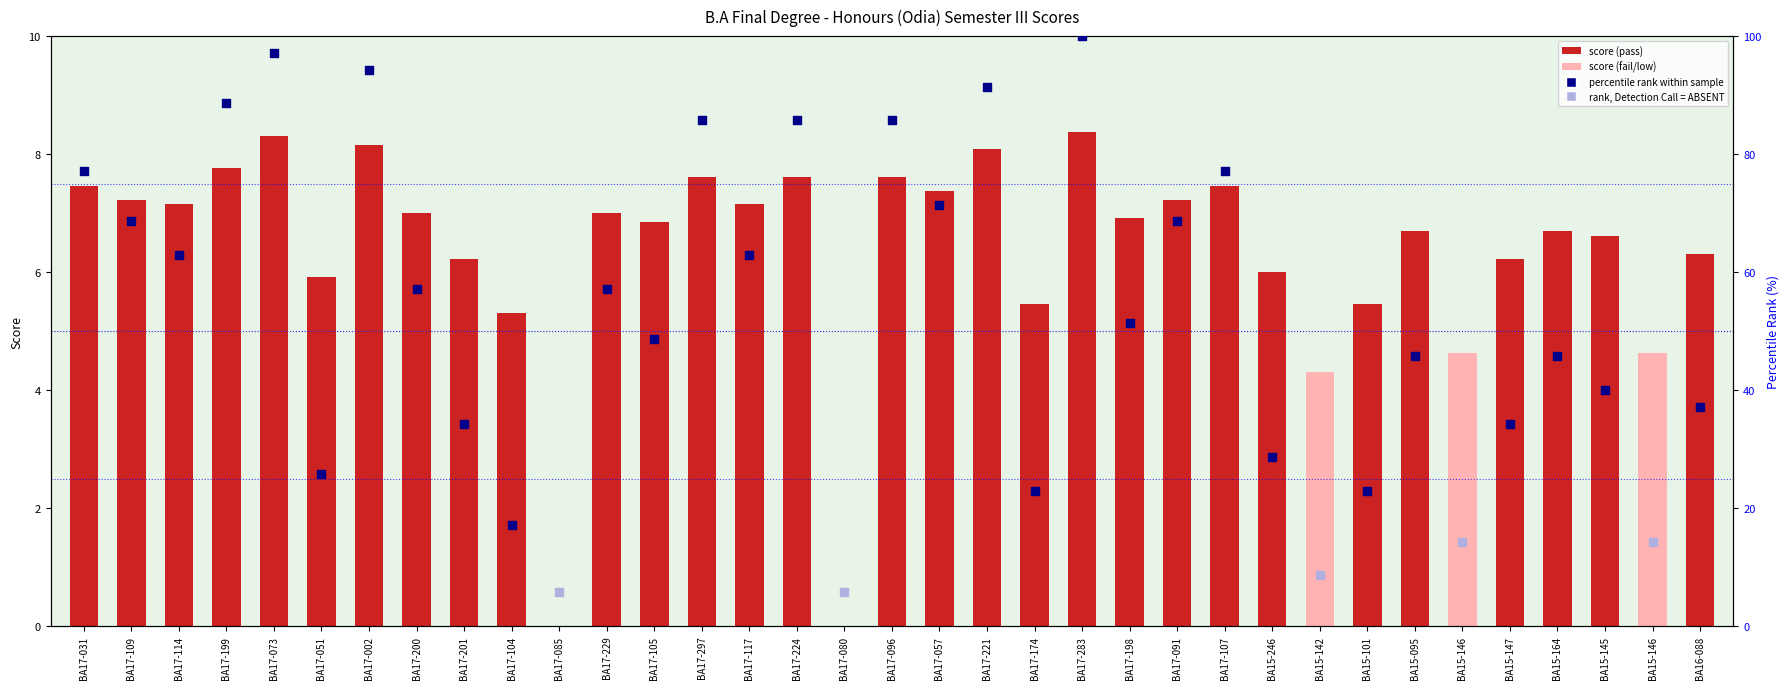

Is the value of rank, Detection Call = ABSENT at BA15-095 greater than the value of Score at BA17-073?

No